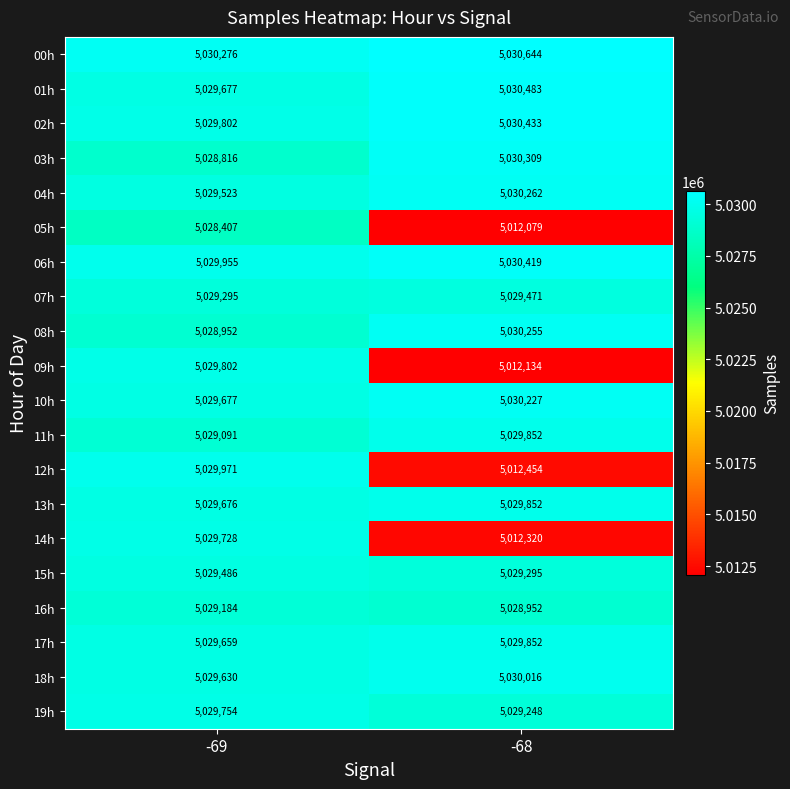

What is the sum of the 16h values at -69 and -68?

10058136